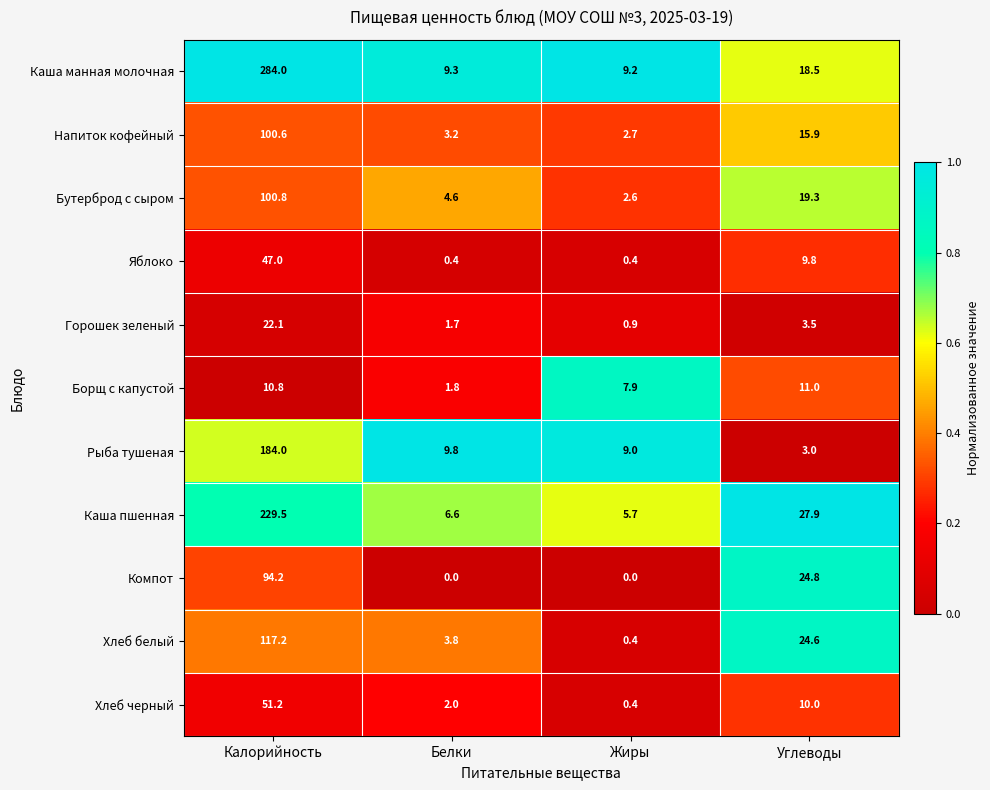

What is the spread (max minus min) of values at Углеводы?

24.9